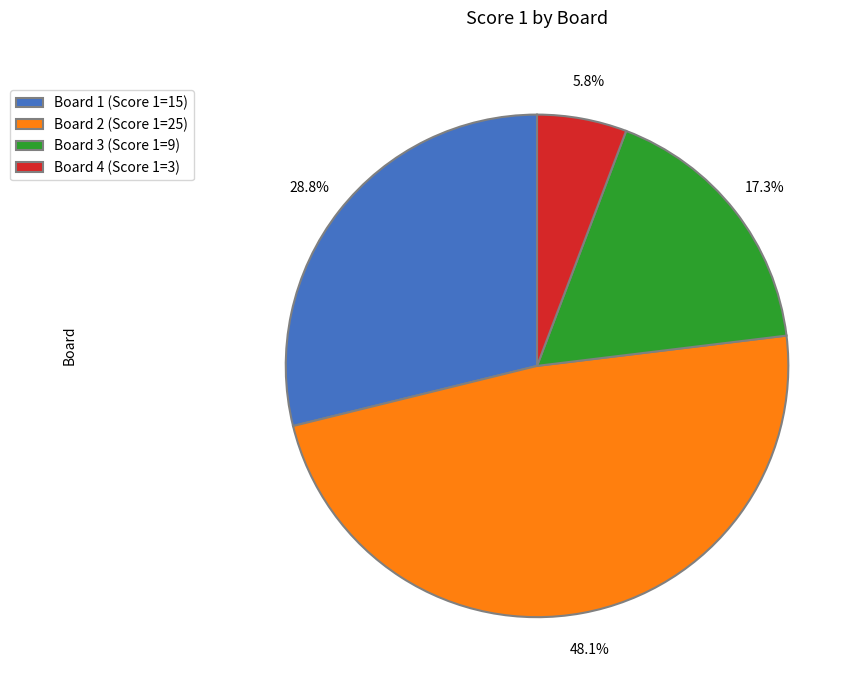

The Board 4 slice represents 11% of the pie. True or false?

False